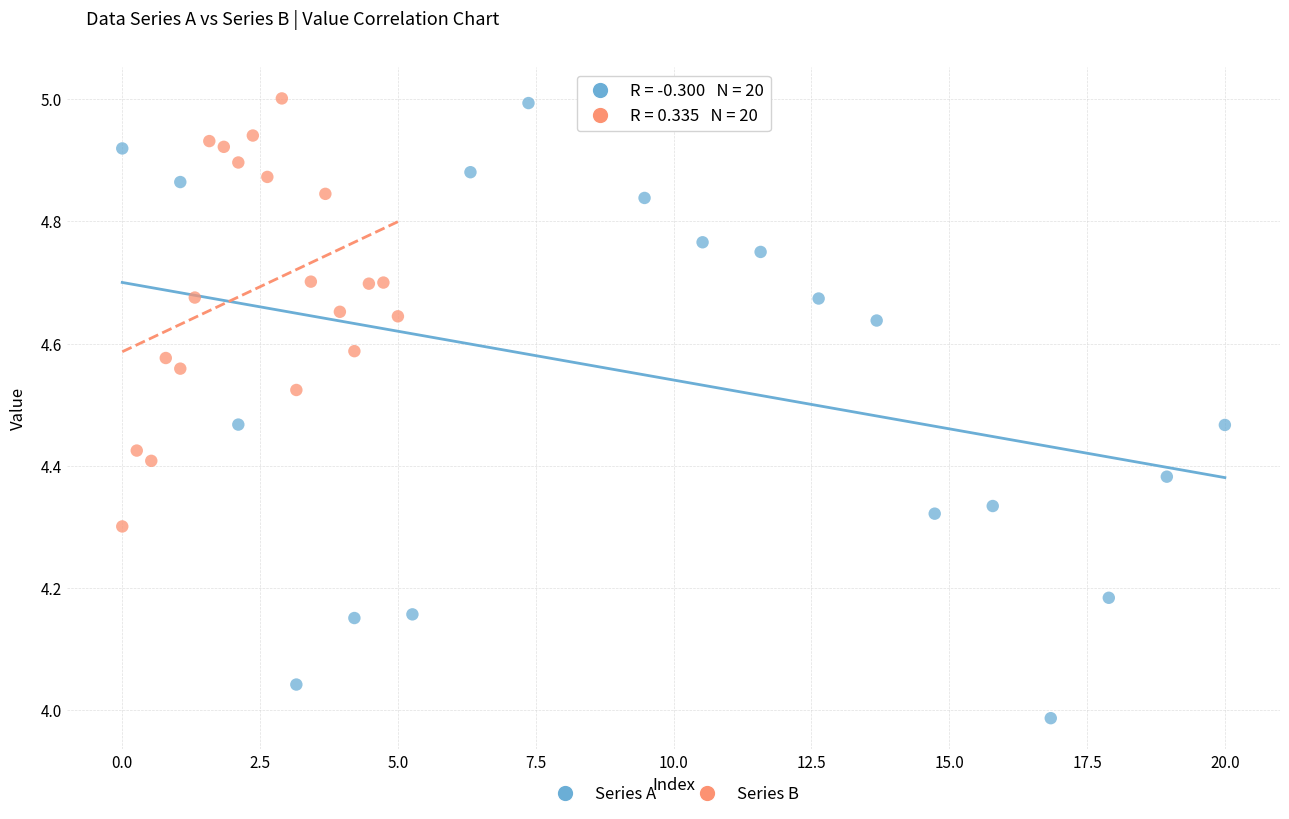

Which series has the largest Y range (max minus min)?

Series A